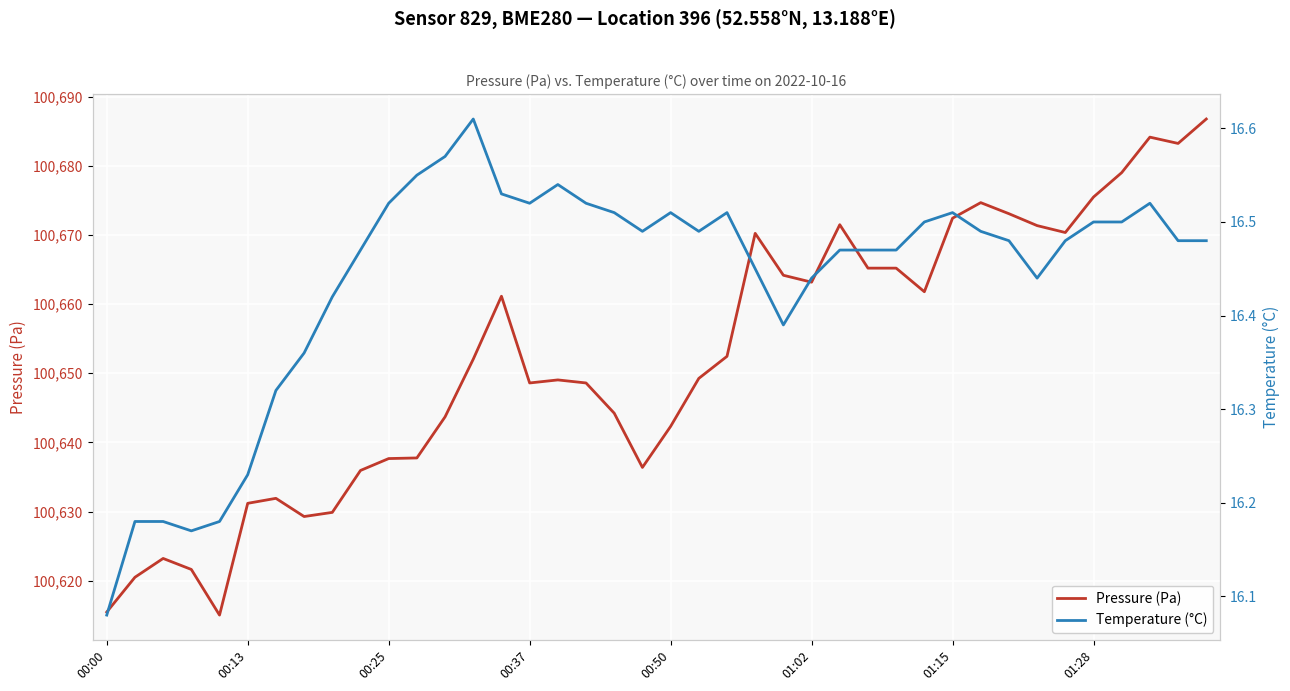

The Temperature (°C) series shows 10.1 at 21. True or false?

False